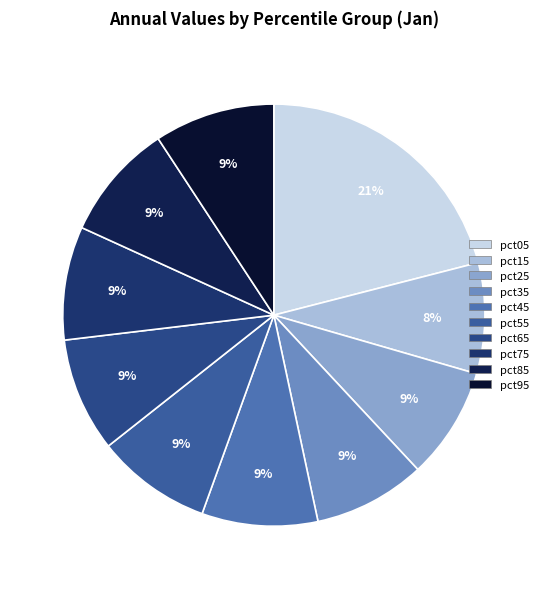

Between pct55 and pct95, which is larger?

pct95